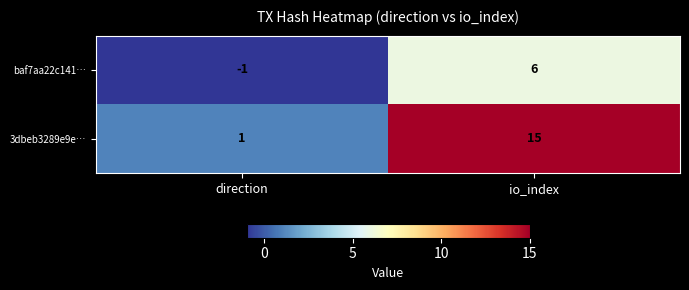

At which label is 3dbeb3289e9e… closest to 8?

direction